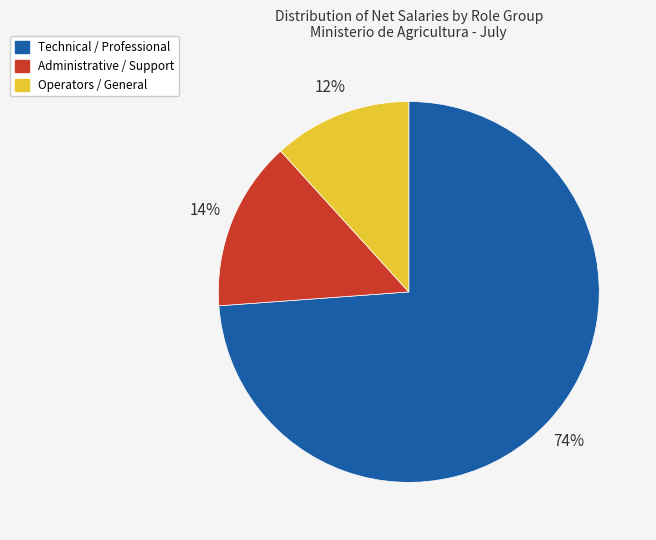

Is there a majority slice in this chart?

Yes